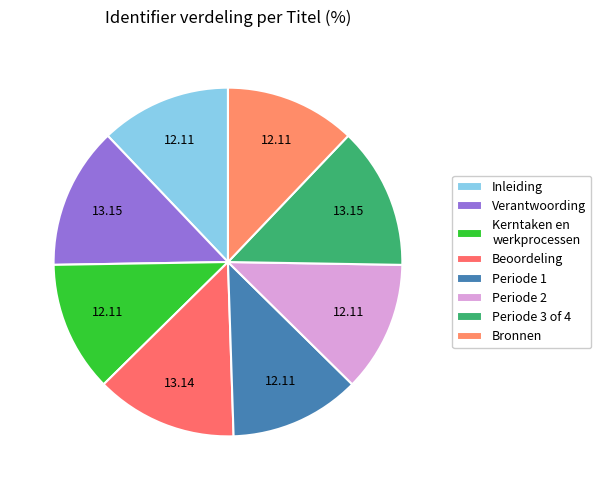

To the nearest percent, what percentage of the pie is Periode 1?

12%